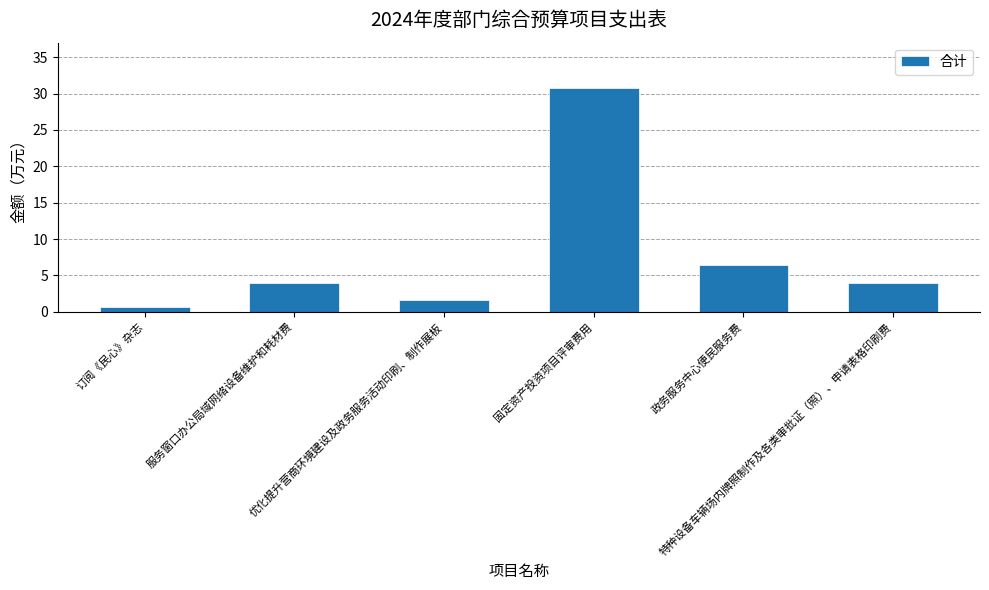

How many series are shown in this chart?

1